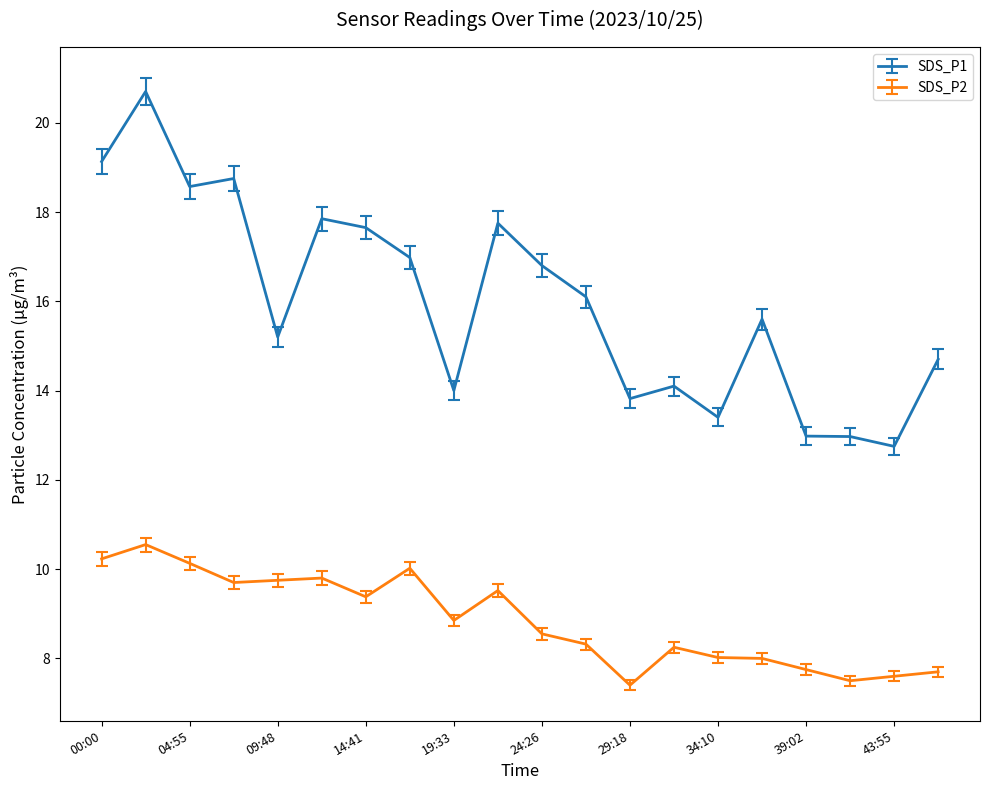

What are all the series names shown in the legend?

SDS_P1, SDS_P2